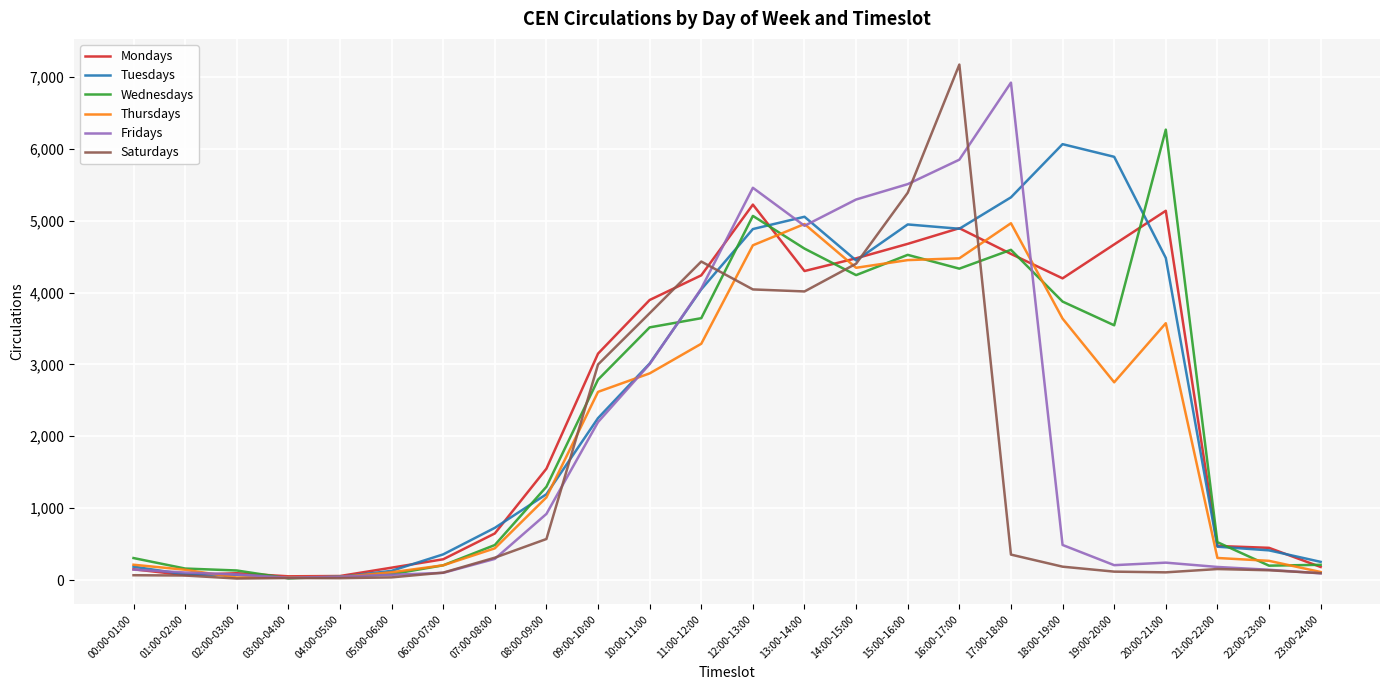

List the series in order of their peak value, lowest first.

Thursdays, Mondays, Tuesdays, Wednesdays, Fridays, Saturdays